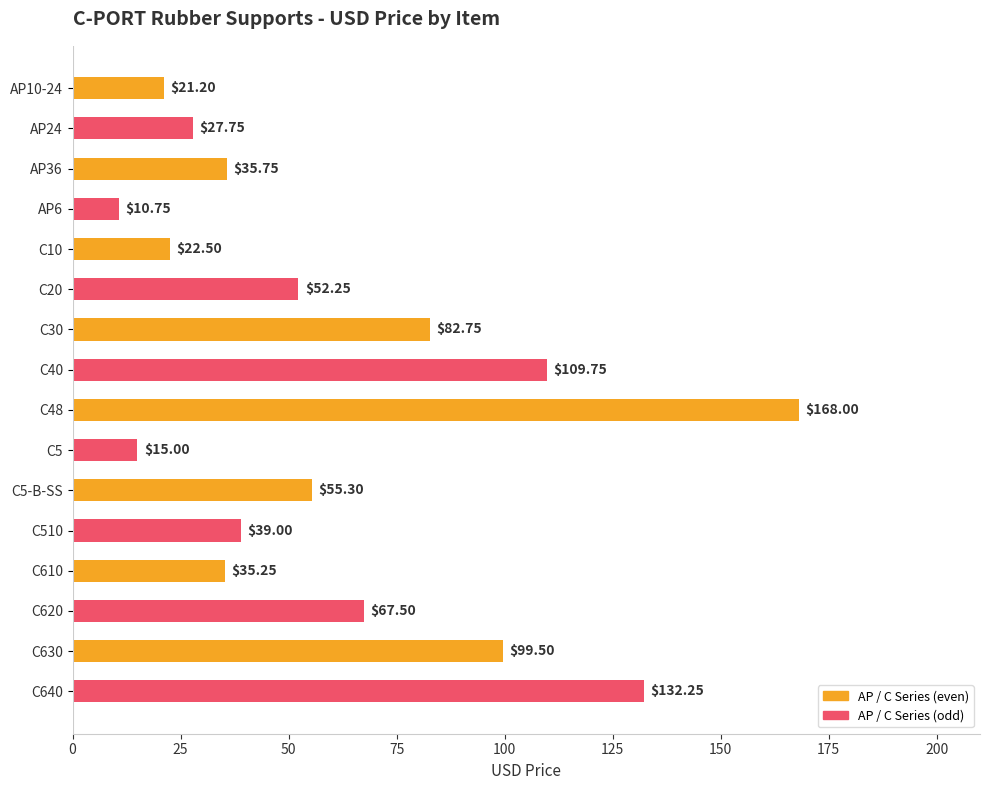

Rank the categories by value from highest to lowest.

C48, C640, C40, C630, C30, C620, C5-B-SS, C20, C510, AP36, C610, AP24, C10, AP10-24, C5, AP6